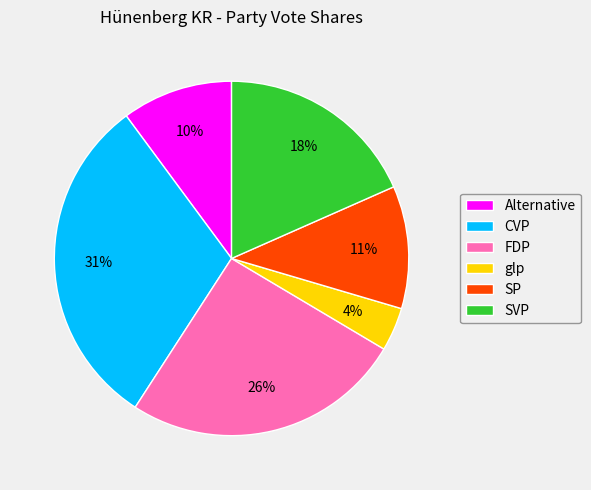

The SP slice represents 4% of the pie. True or false?

False